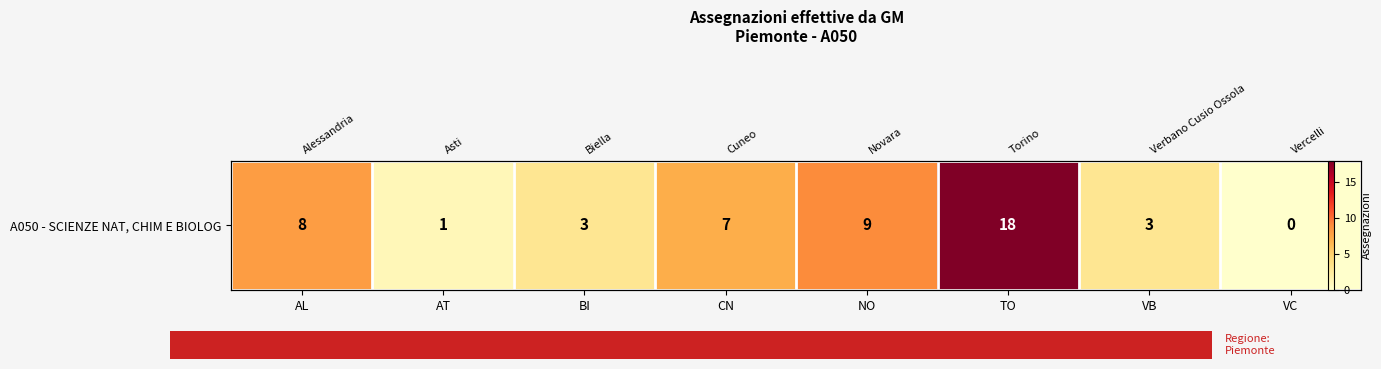

What is the sum of all values?

49